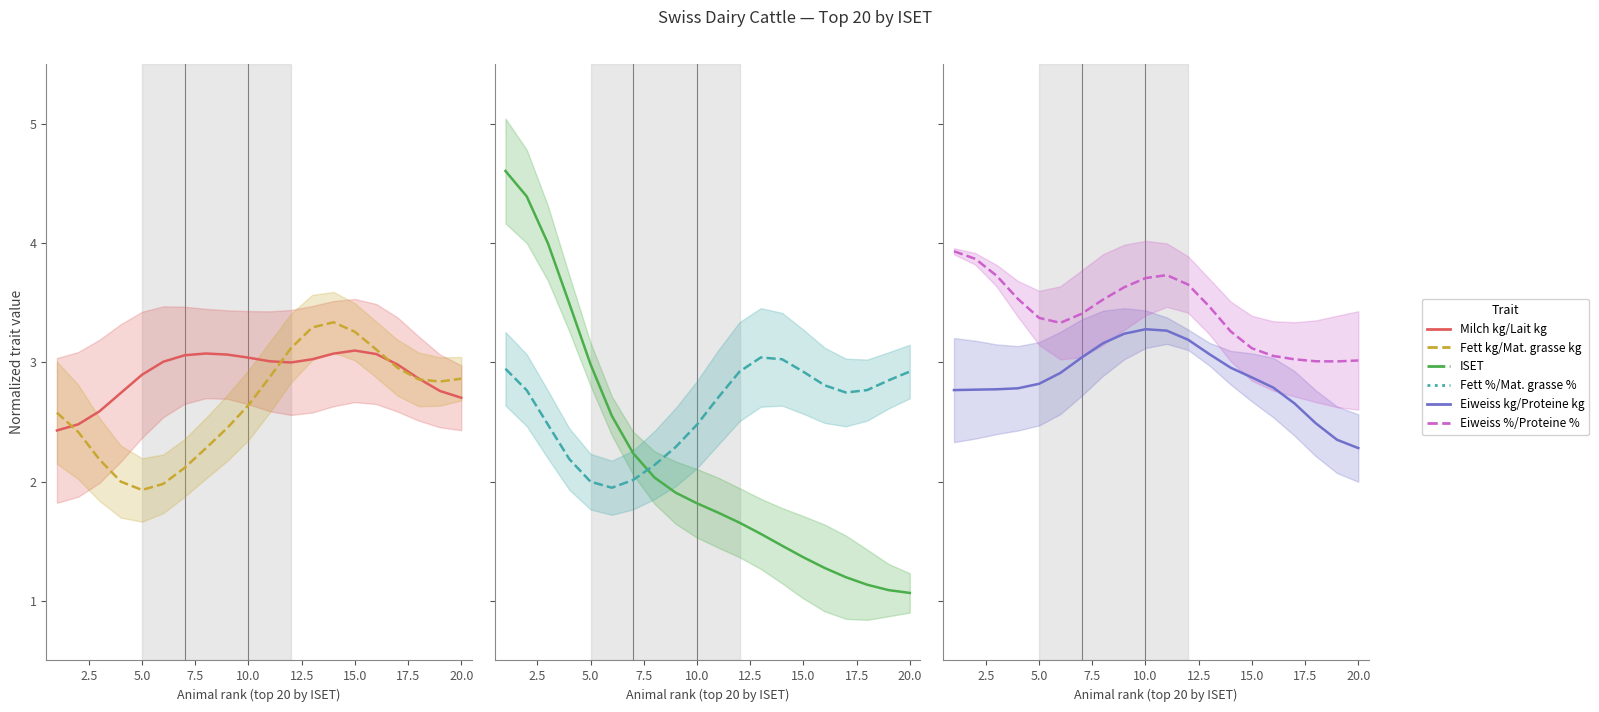

Which series has the largest total across all categories?

Eiweiss %/Proteine %